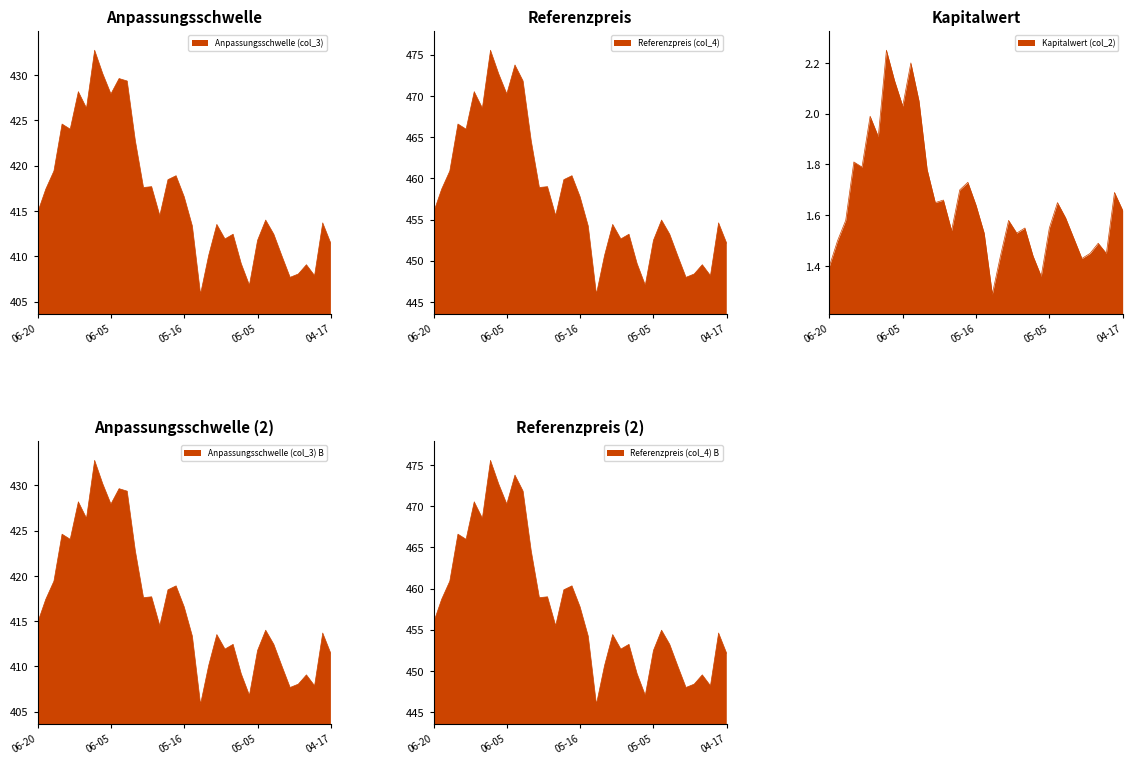

True or false: Anpassungsschwelle (col_3) has a value of 432.8 at 2025-06-10.

True